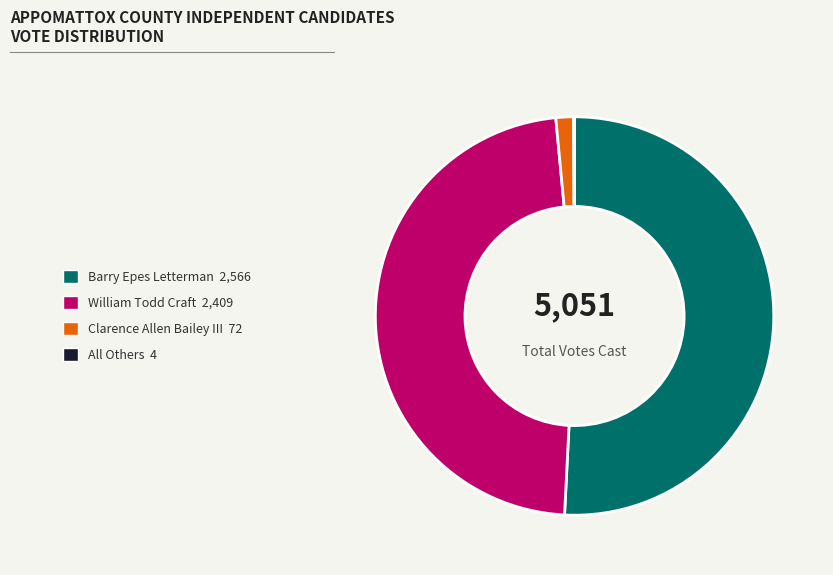

Does any single category account for the majority?

Yes